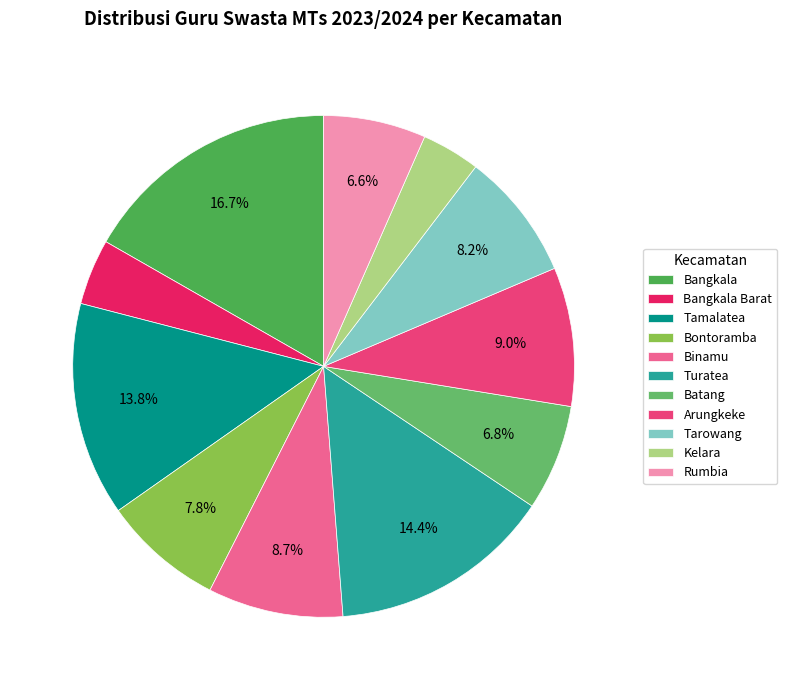

How many slices are in this pie chart?

11